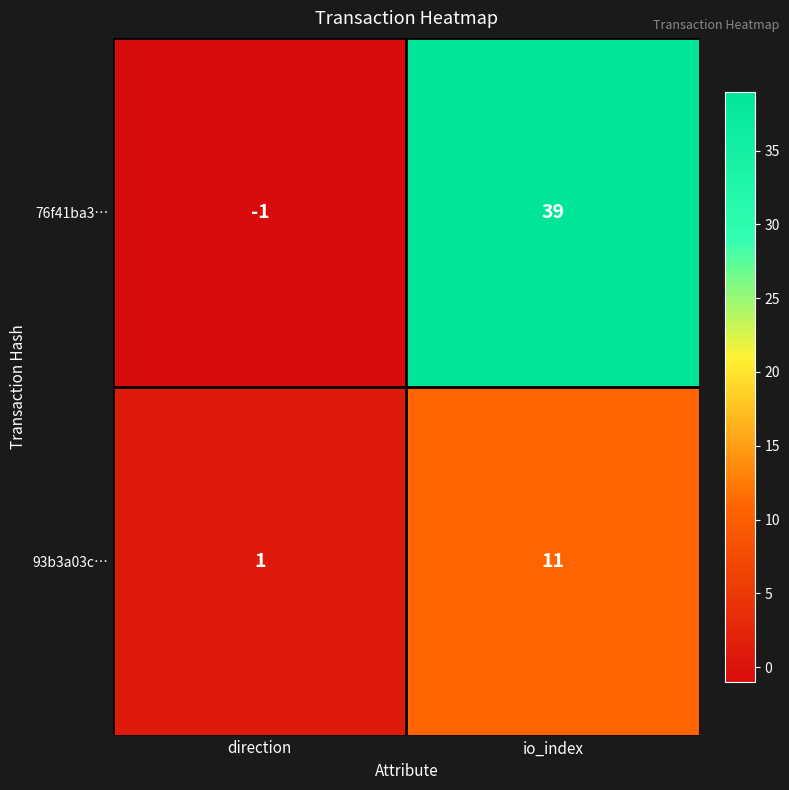

At which category is the sum across all series the highest?

io_index